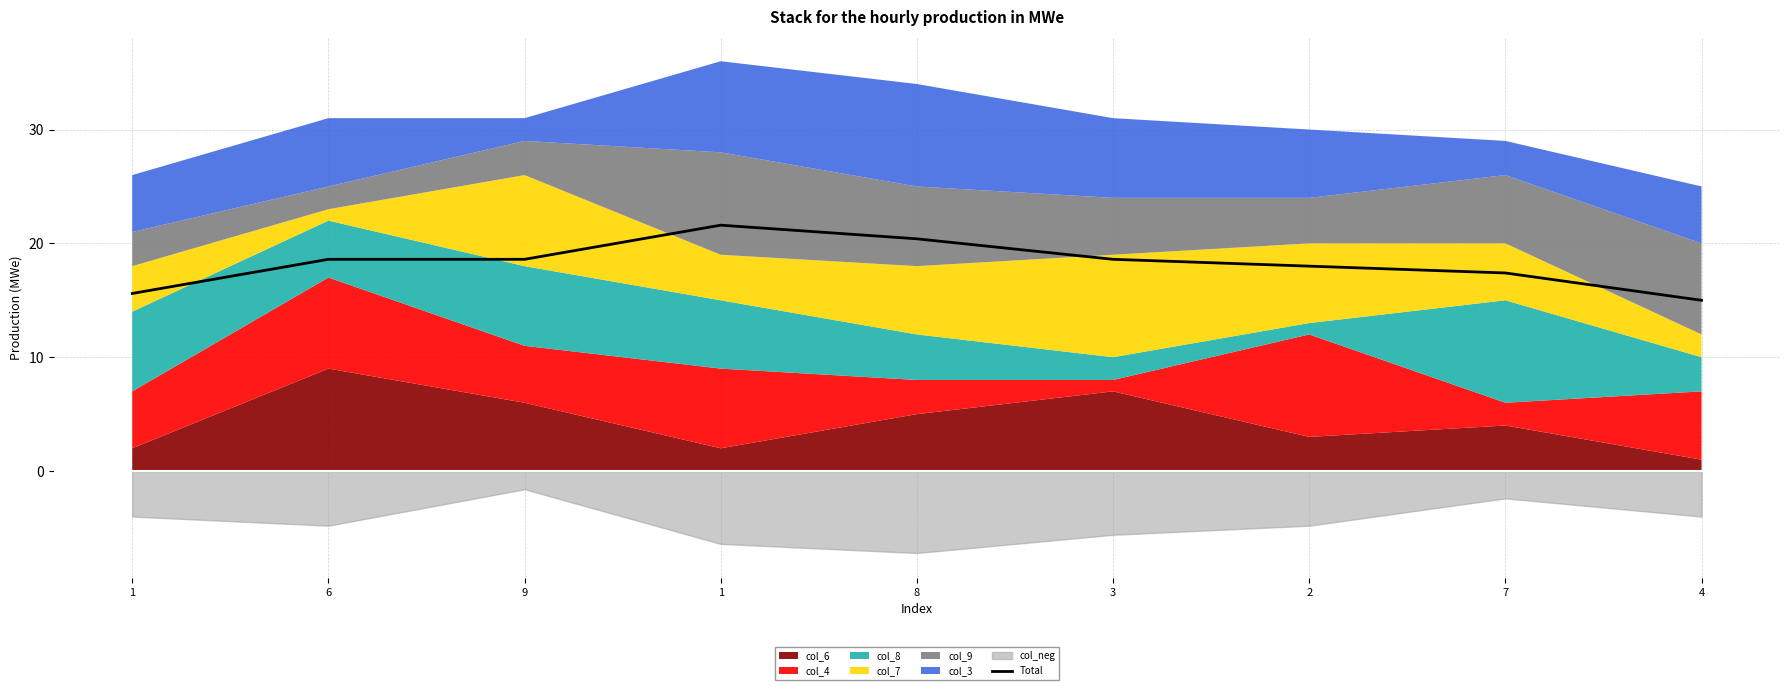

Approximately how many times larger is the value at 1 compared to 4?

1.4